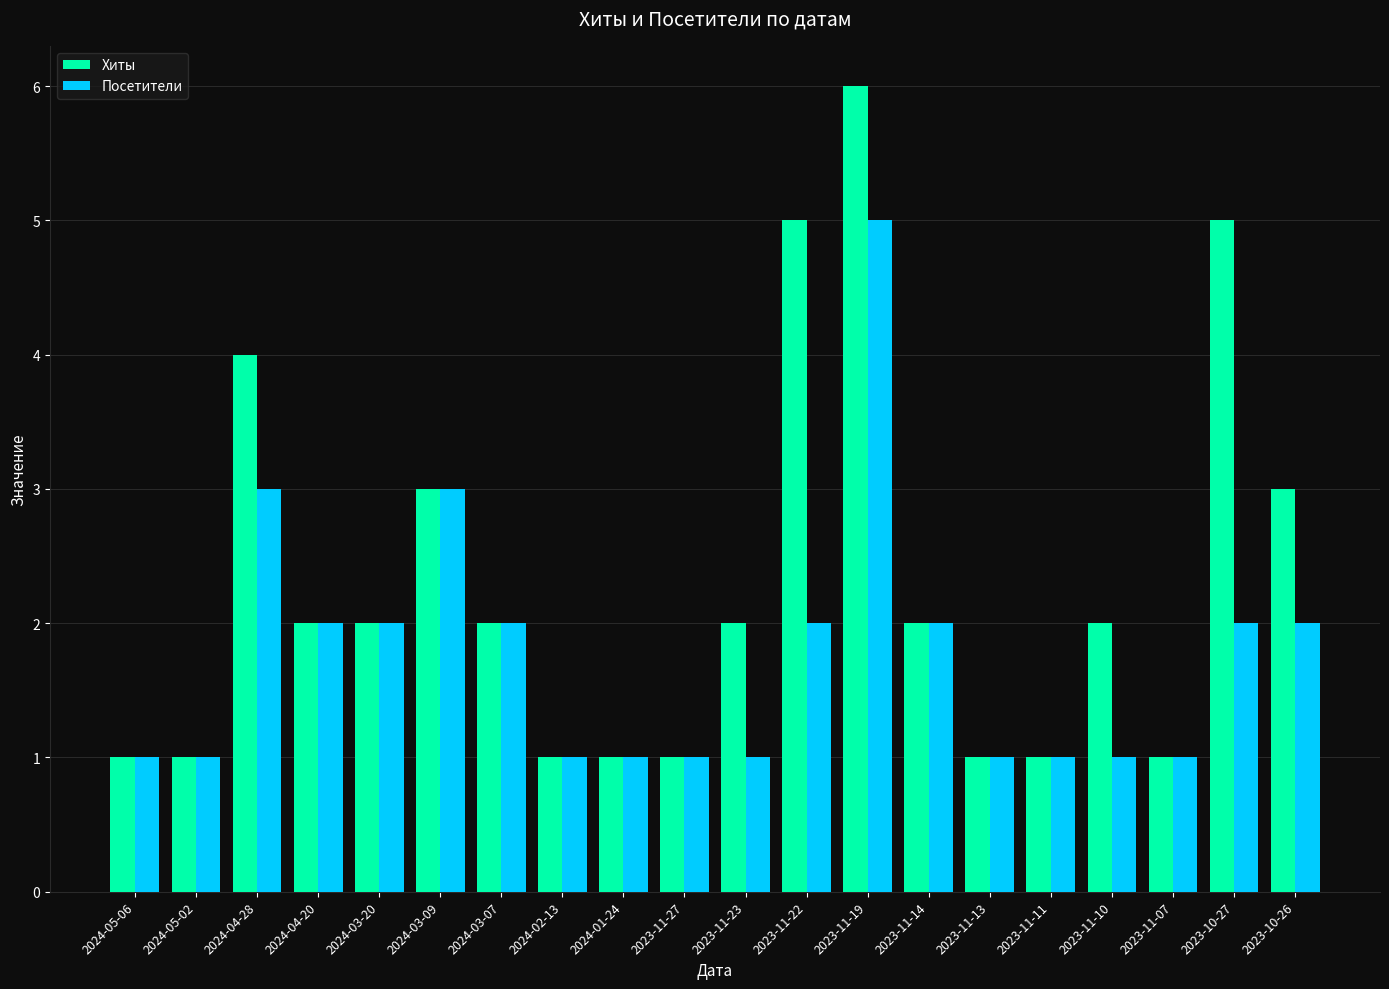

What is the minimum value shown in the chart?

1